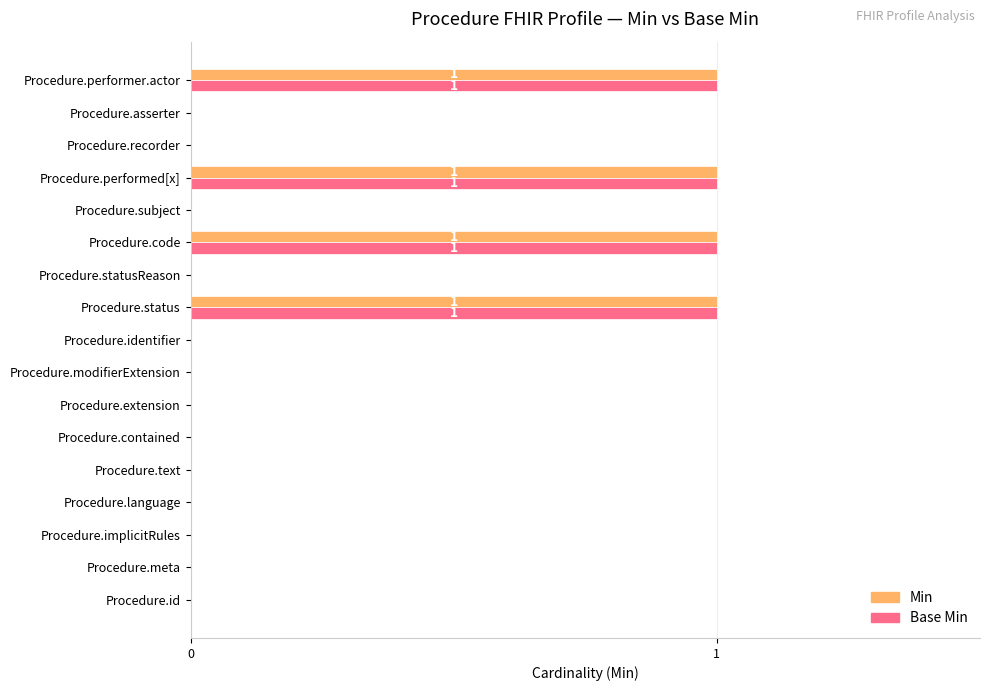

Is it true that Base Min equals 0 at Procedure.statusReason?

True